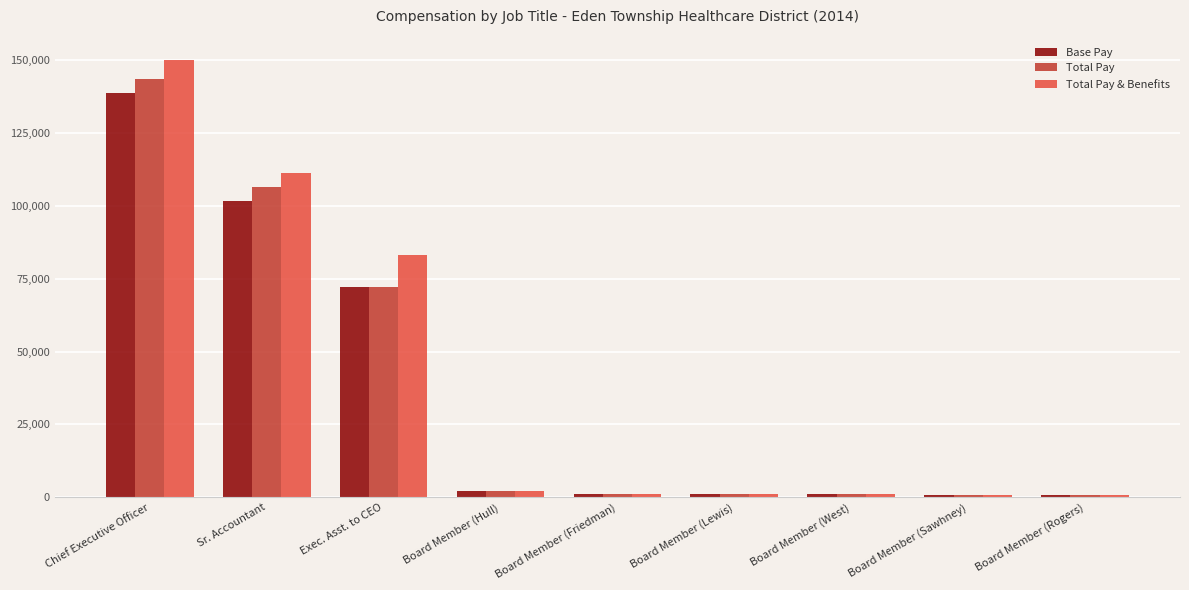

What is the smallest value displayed?

800.0